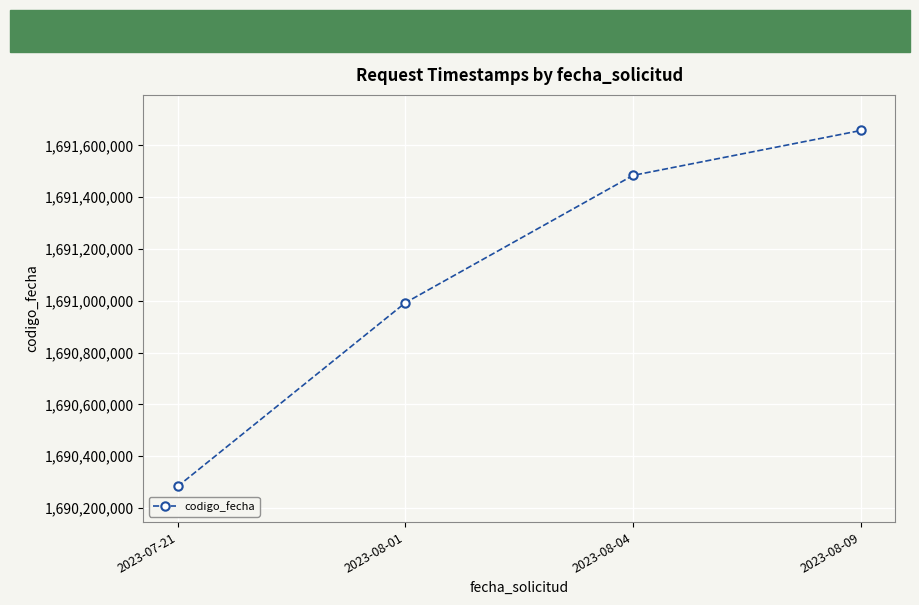

How many distinct data groups are displayed?

1